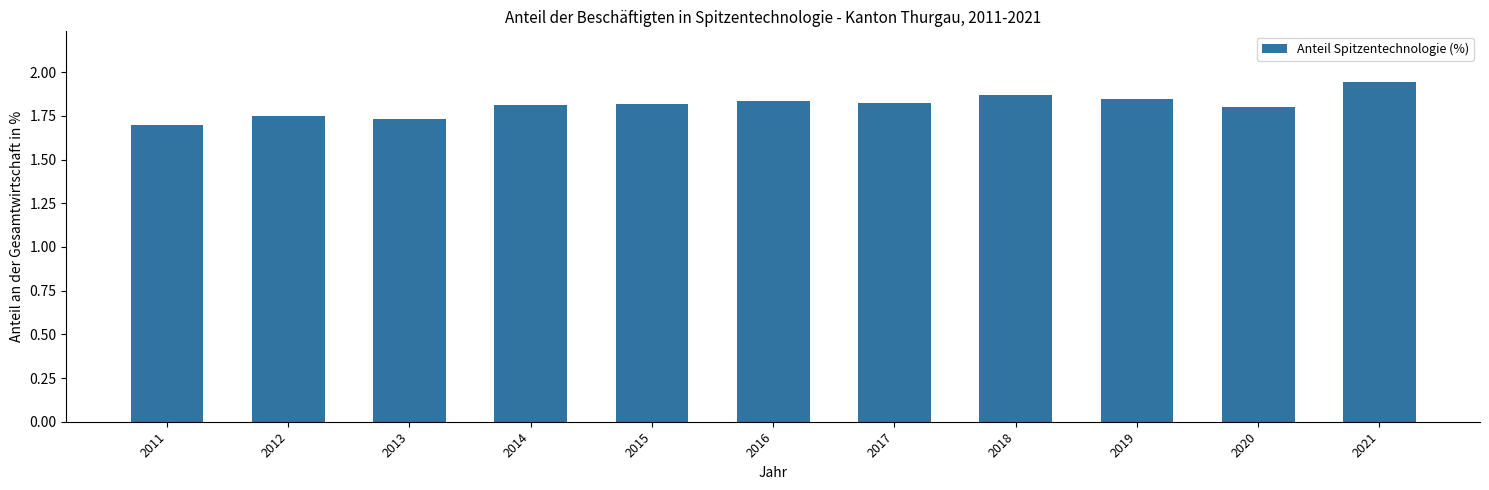

What is the difference between the second highest and minimum values?

0.2